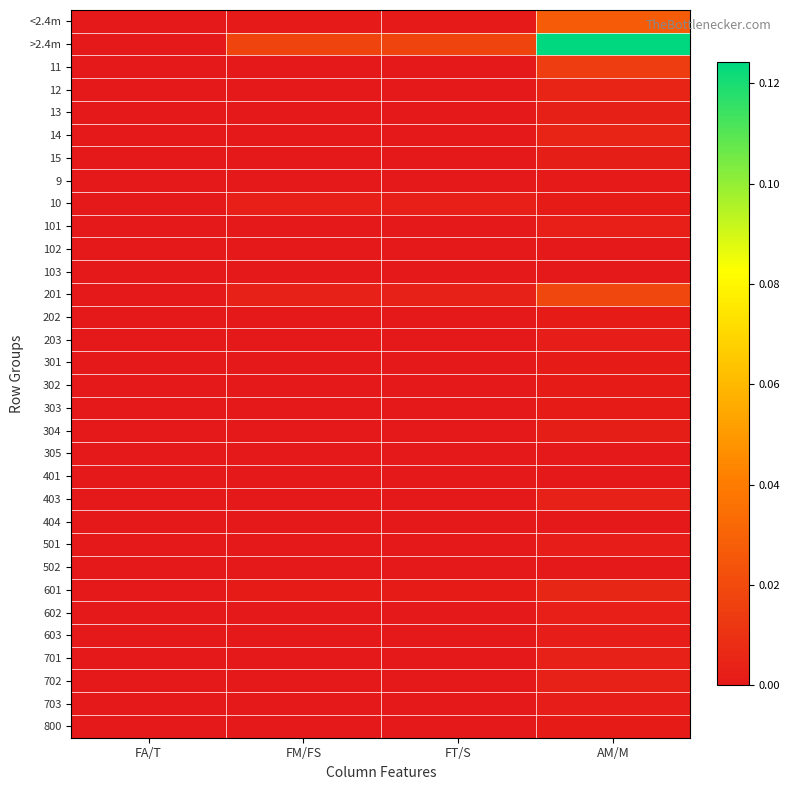

At which category is the sum across all series the highest?

AM/M